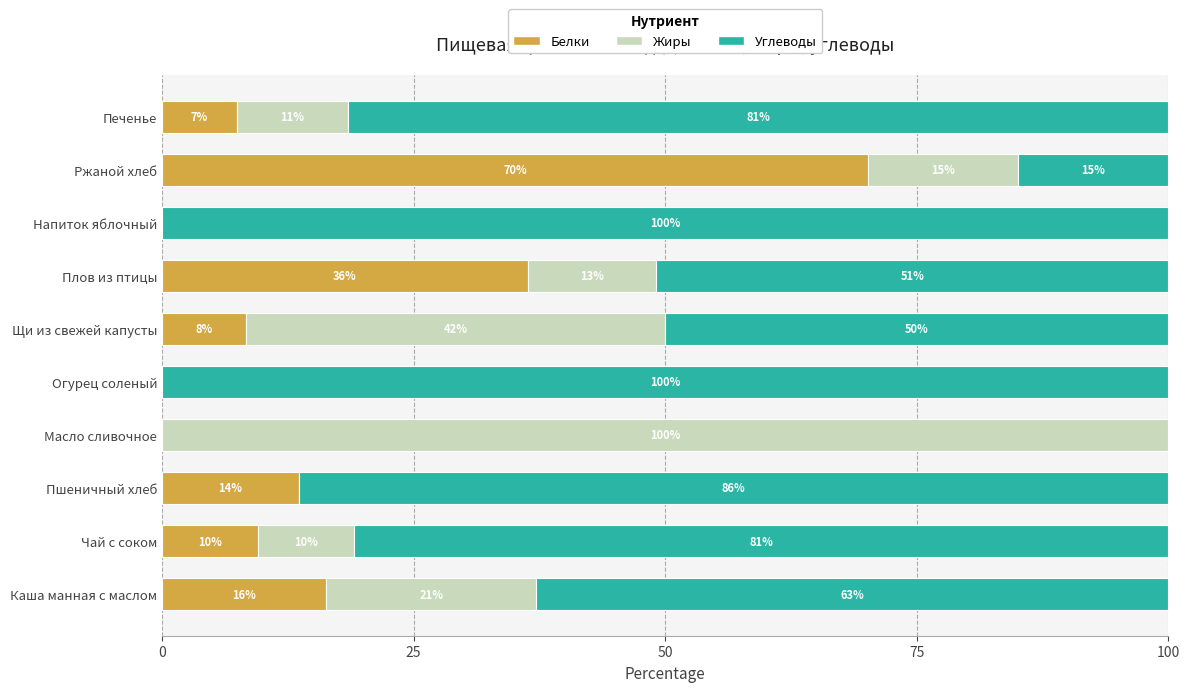

Is it true that Белки equals 16.3 at Каша манная с маслом?

True